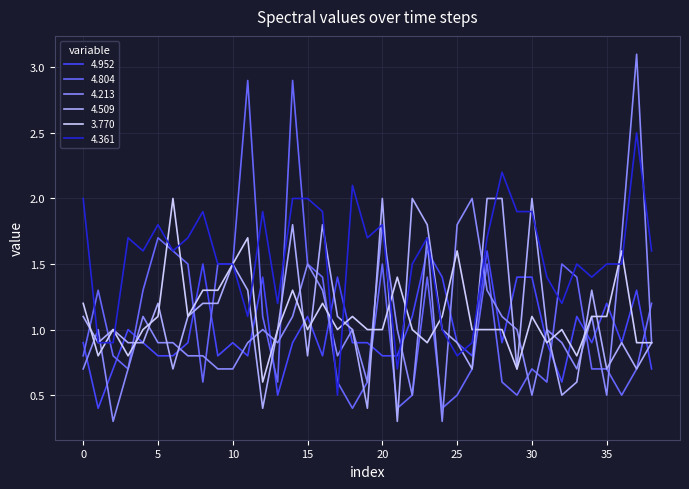

Which series has the largest total across all categories?

4.361